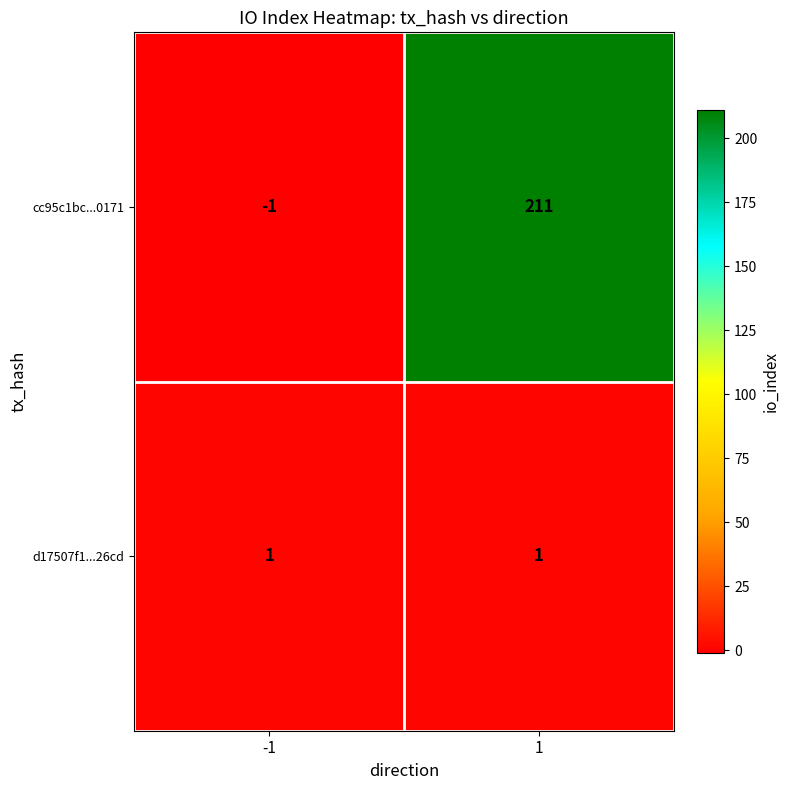

At 1, list the series in order from smallest to largest.

d17507f1...26cd, cc95c1bc...0171